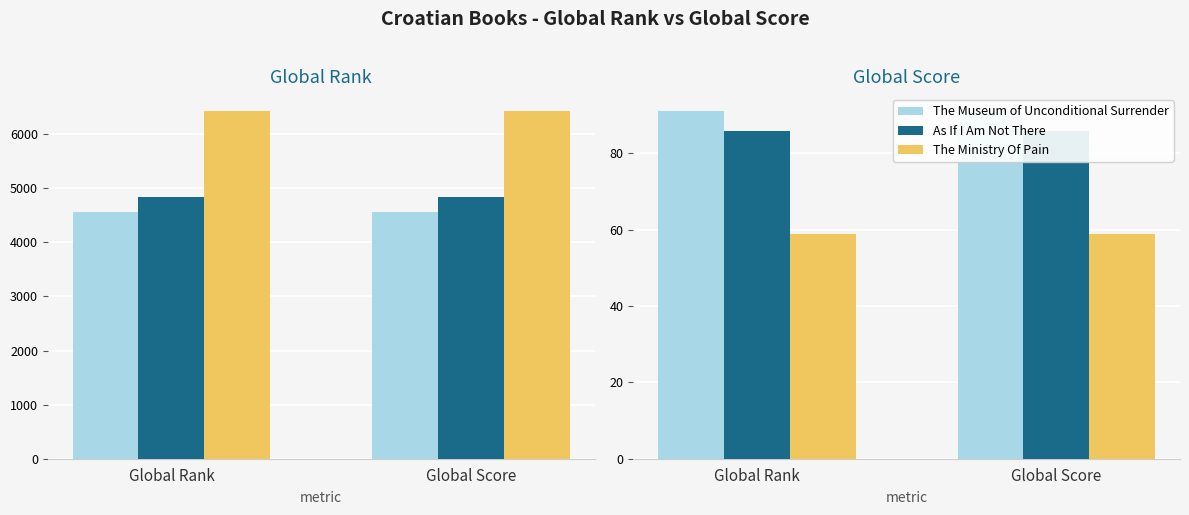

What position from the right is Global Rank?

2